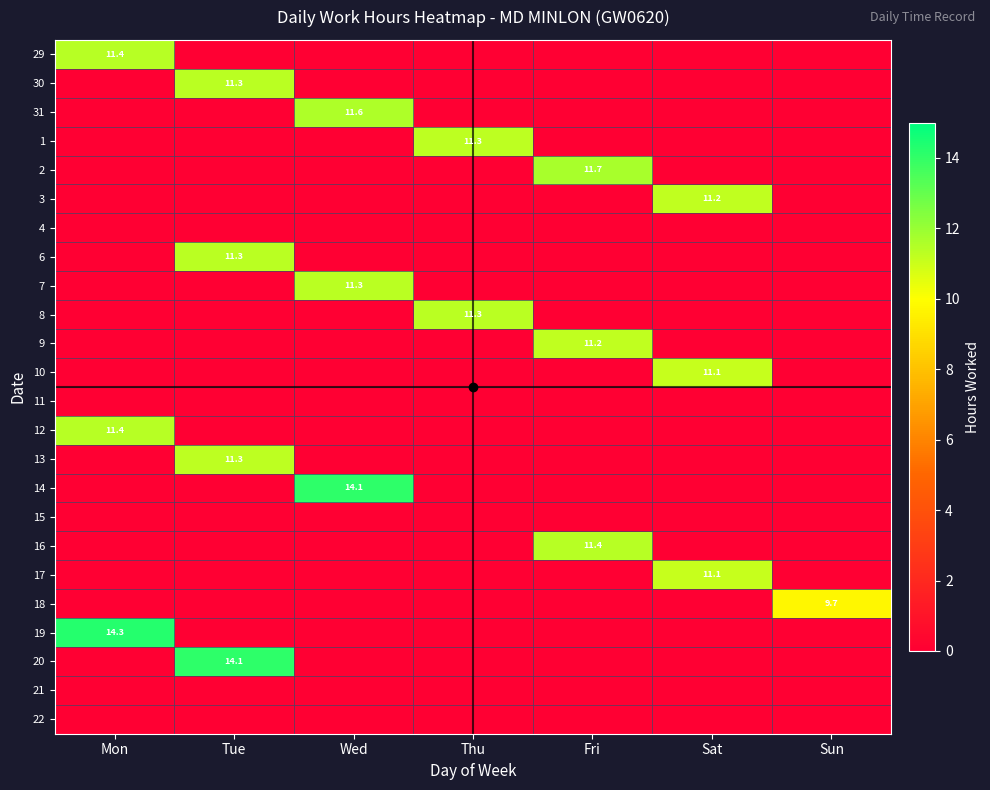

How many distinct data groups are displayed?

24